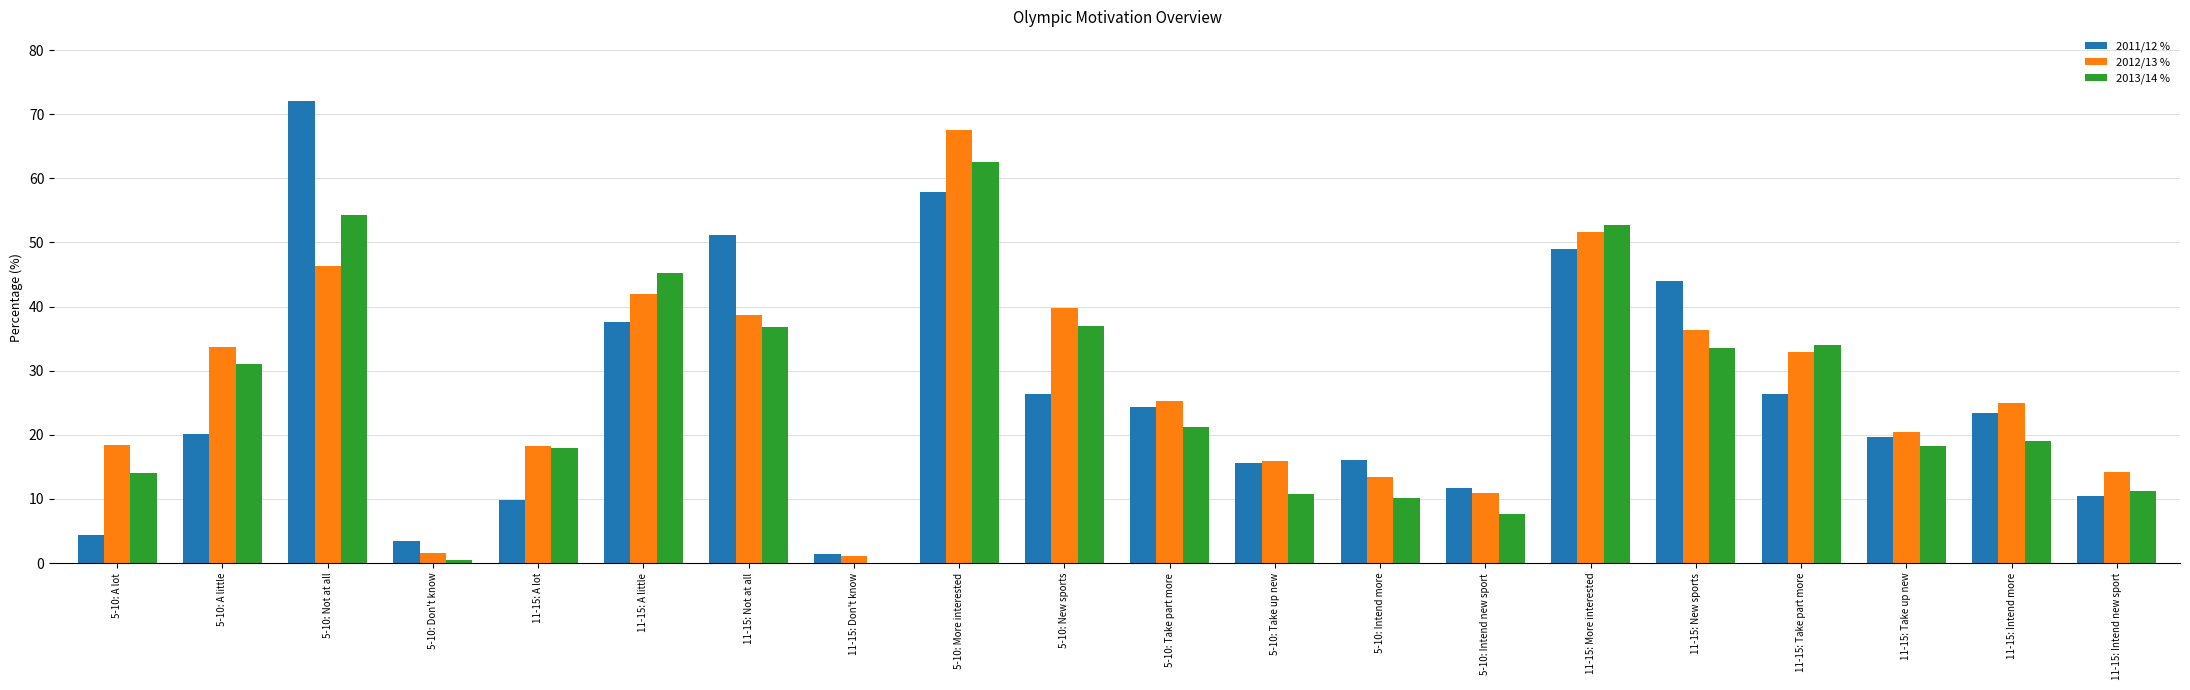

What is the sum of the 2011/12 % values at 11-15: Take up new and 5-10: Intend more?

35.6